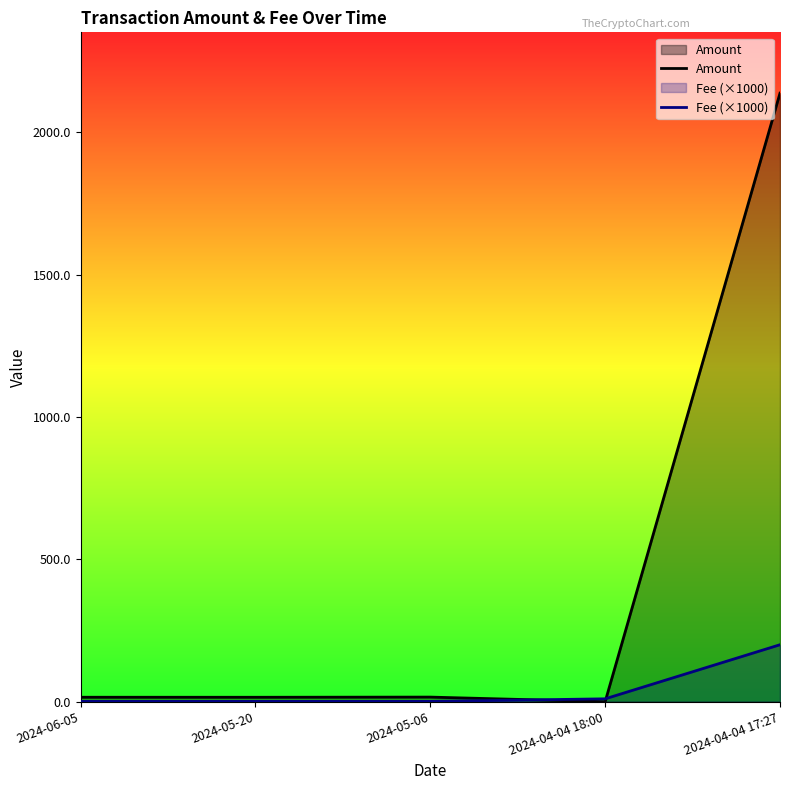

Which series has the largest range (max minus min)?

Amount